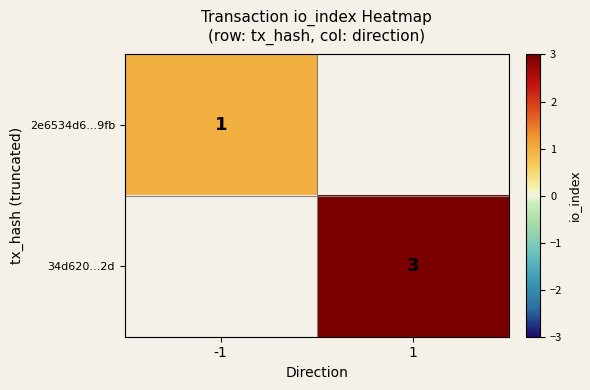

The 34d620...2d series shows 3 at 1. True or false?

True